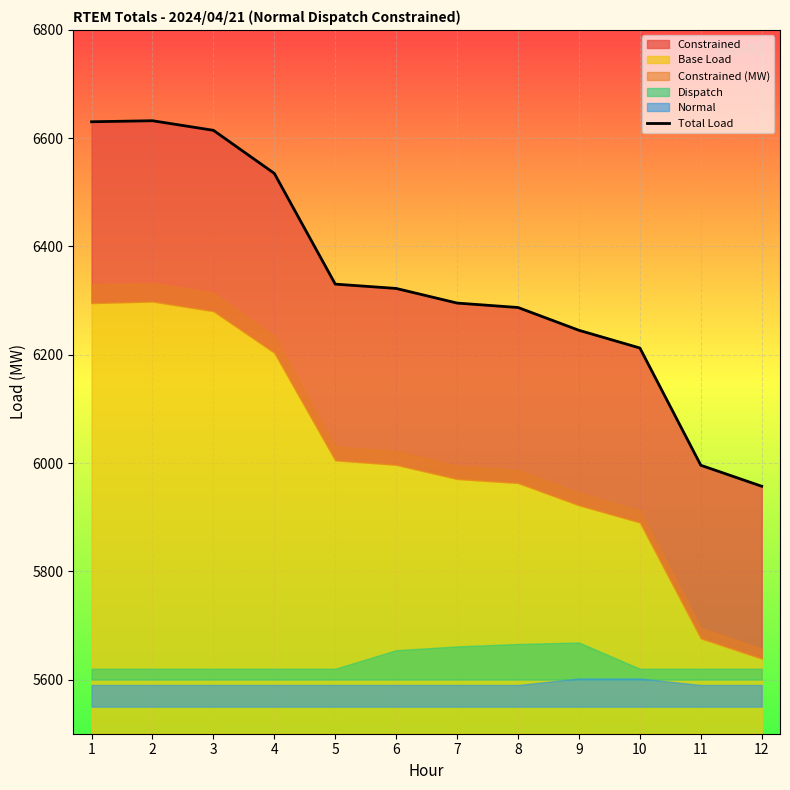

Rank the categories by value from highest to lowest.

2, 1, 3, 4, 5, 6, 7, 8, 9, 10, 11, 12